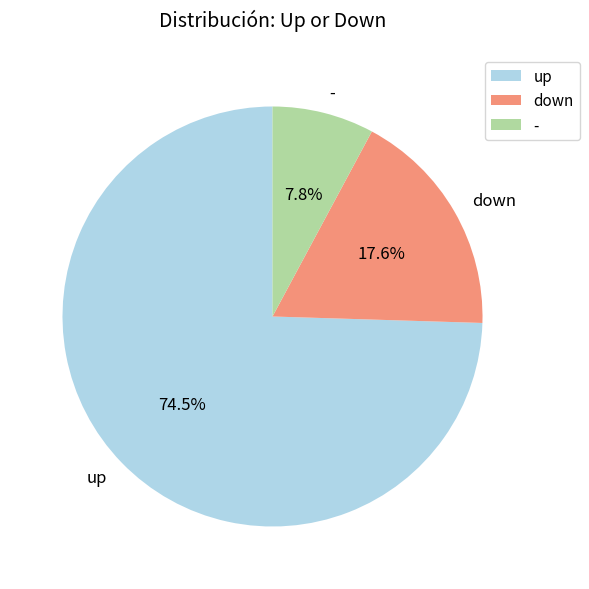

To the nearest percent, what is the difference between the largest and smallest slice percentages?

67%